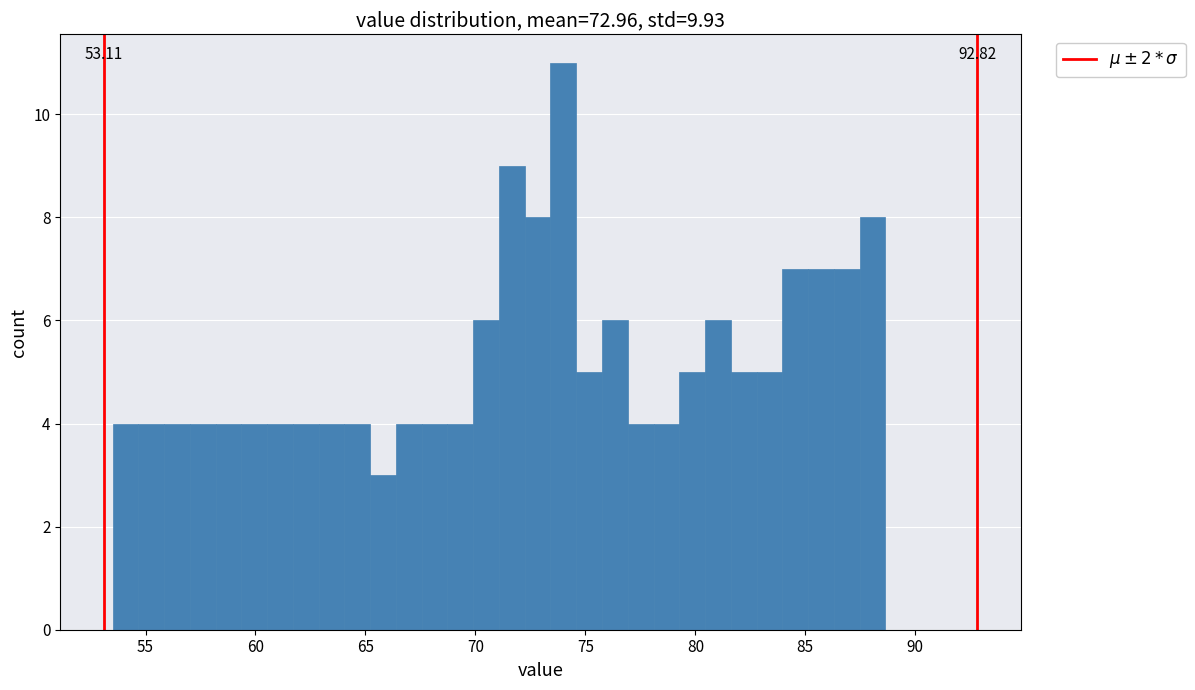

Read against the x-axis, roughly where is the centre of the tallest bar?

74.0